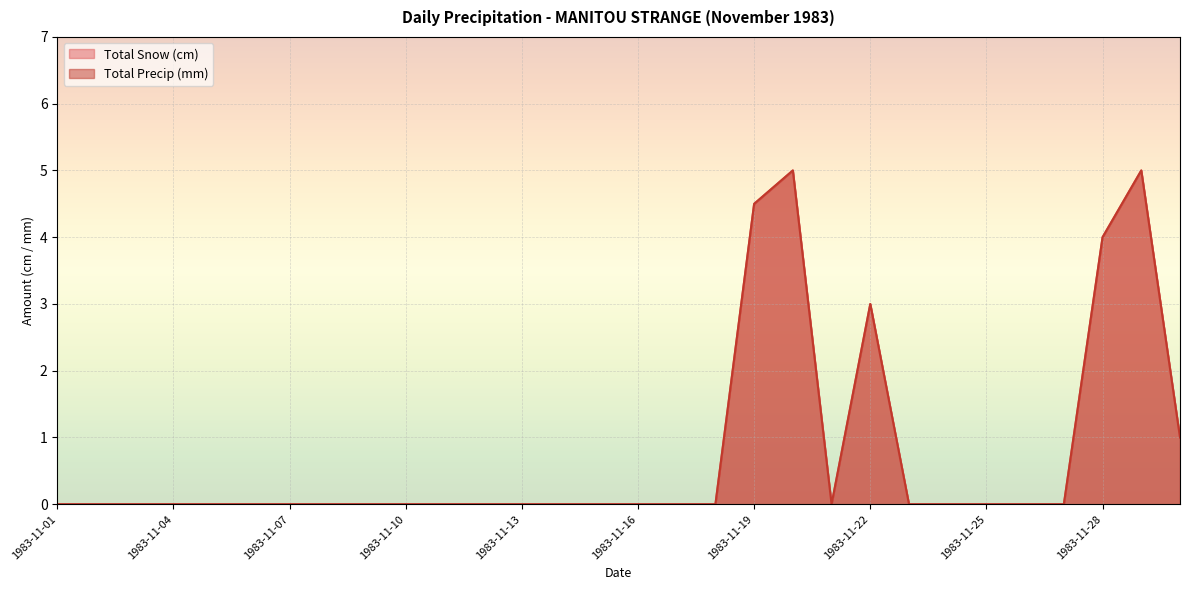

Which series changed the most between 1983-11-08 and 1983-11-23?

Total Snow (cm)